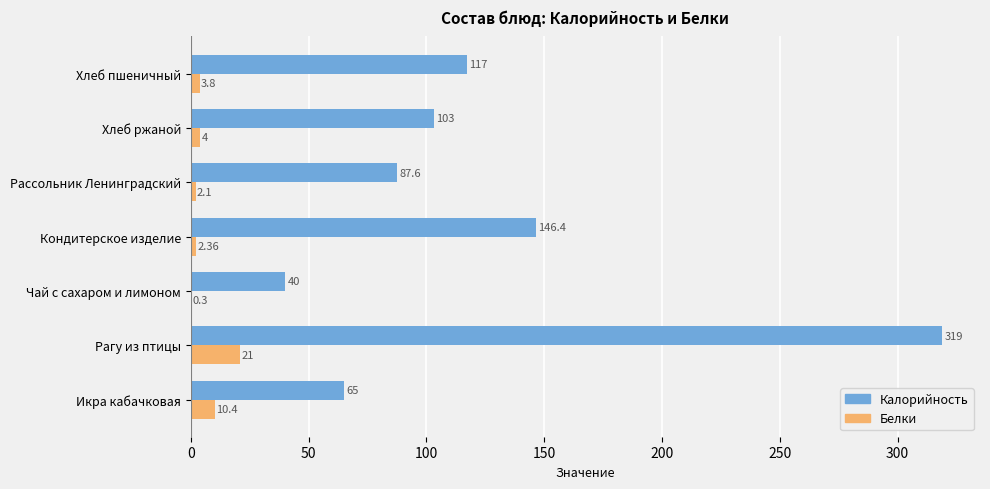

How many data points does each series have?

7